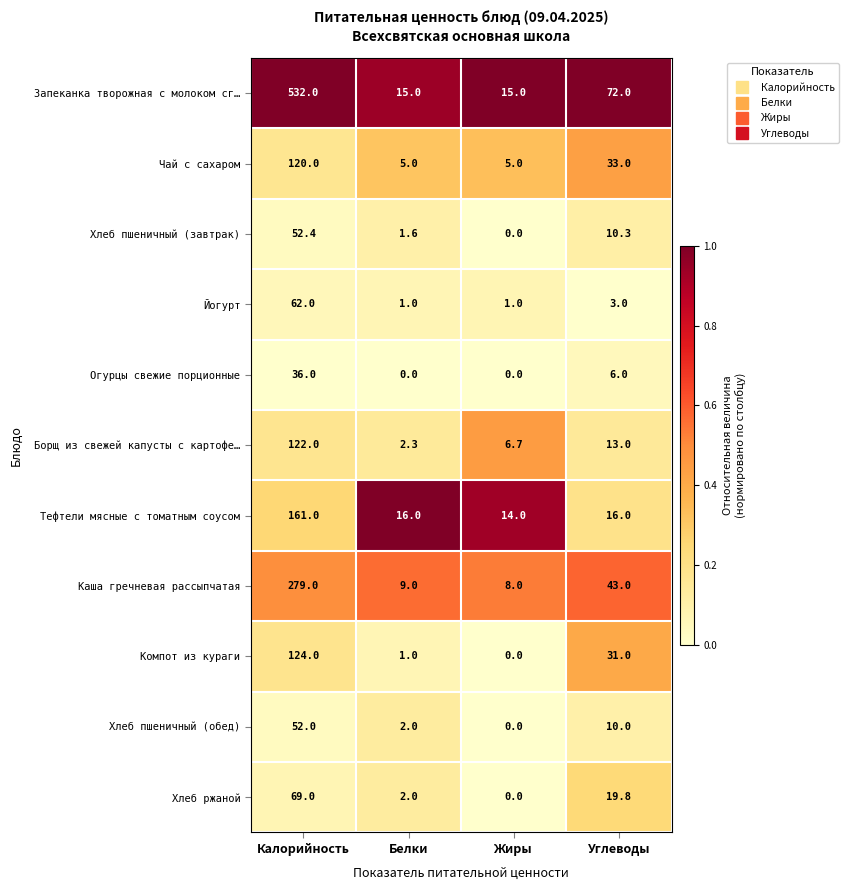

Rank the series by their maximum value, from highest to lowest.

Запеканка творожная с молоком сг…, Каша гречневая рассыпчатая, Тефтели мясные с томатным соусом, Компот из кураги, Борщ из свежей капусты с картофе…, Чай c сахаром, Хлеб ржаной, Йогурт, Хлеб пшеничный (завтрак), Хлеб пшеничный (обед), Огурцы свежие порционные